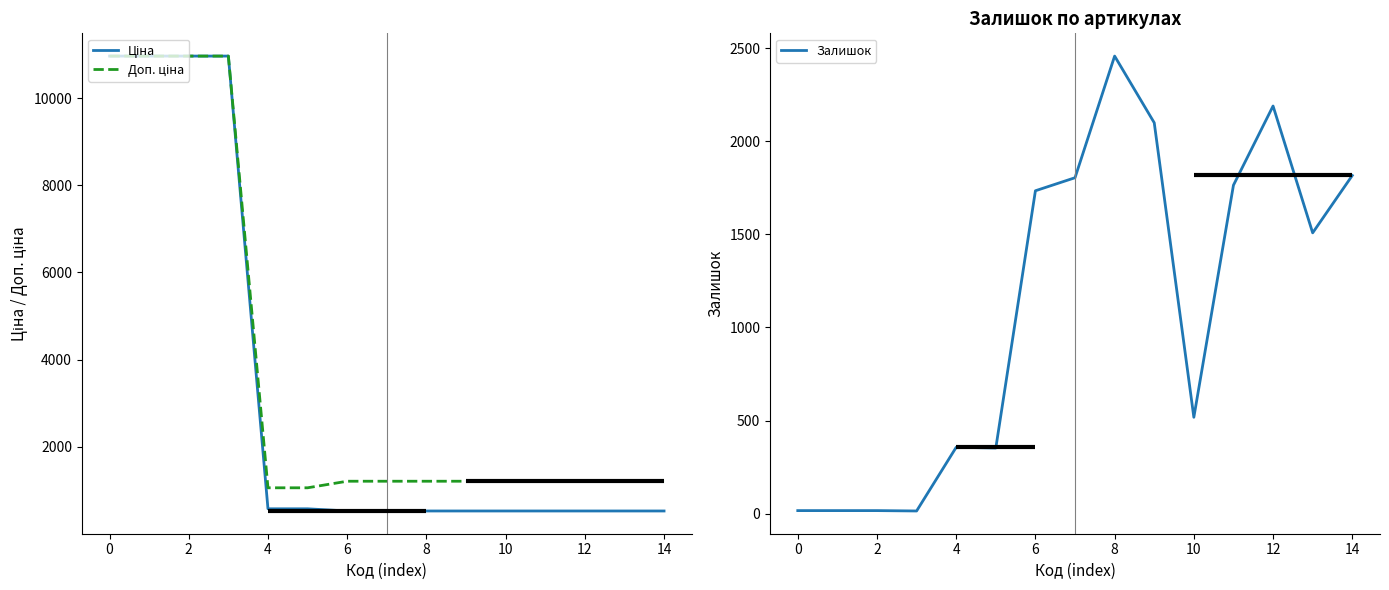

Reading left to right, what are all the values shown in this chart?

Ціна: 10964.4	10964.4	10964.4	10964.4	578.1	578.1	528.2	528.2	528.2	528.2	528.2	528.2	528.2	528.2	528.2
Доп. ціна: 10964.4	10964.4	10964.4	10964.4	1060.0	1060.0	1210.7	1210.7	1210.7	1210.7	1210.7	1210.7	1210.7	1210.7	1210.7
Залишок: 17.0	17.0	17.0	15.0	357.0	353.0	1734.0	1804.0	2457.0	2099.0	518.0	1764.0	2189.0	1508.0	1816.0